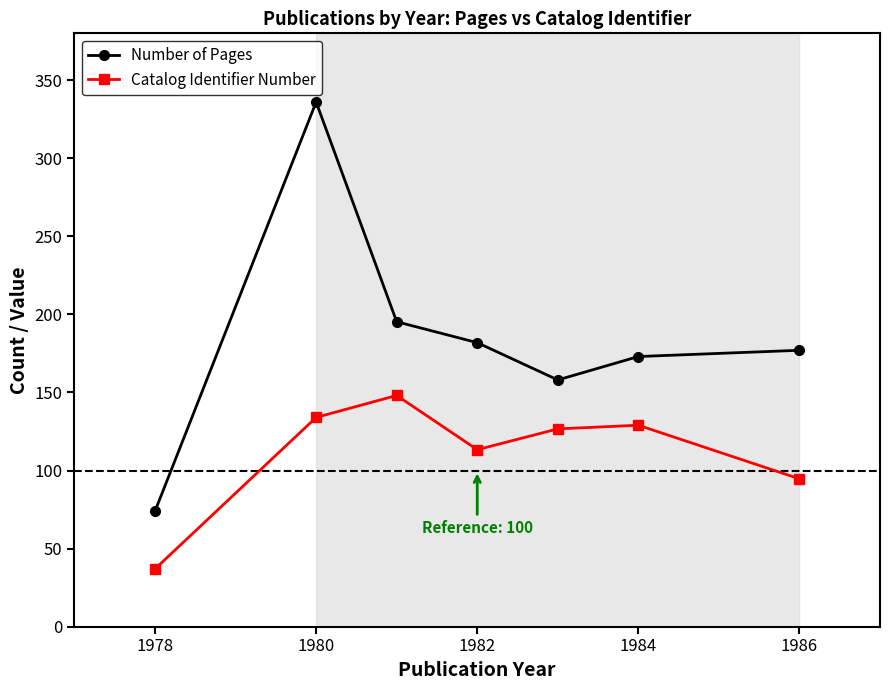

Which series has the widest spread of values?

Number of Pages